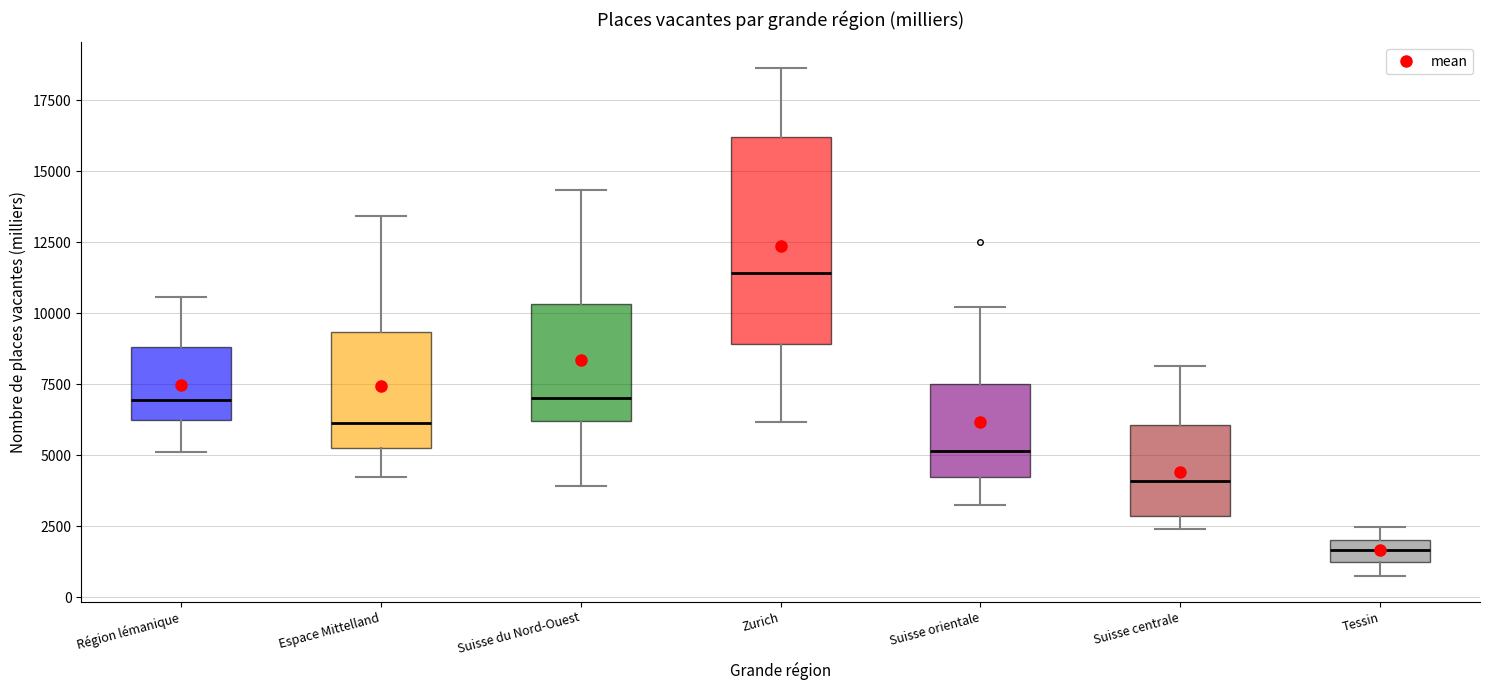

Where does the lower whisker of the box for Suisse orientale end on the y-axis? The values are not printed on the chart, so give them approximately, as read against the axis.

3500